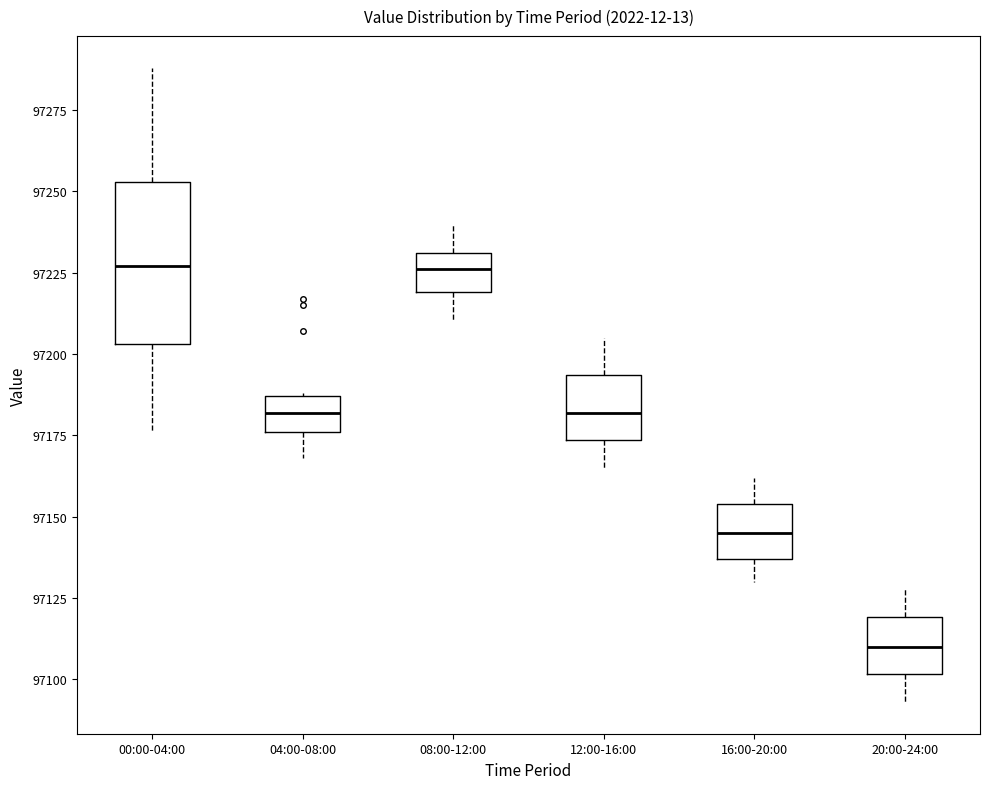

Reading left to right, transcribe this box plot: for each box, give where its median line is, the range the box spans, and where its two whiskers end, as read against the y-axis. The values are not printed on the chart, so give them approximately, as read against the axis.

00:00-04:00: median 97225, box 97205 to 97255, whiskers 97175 to 97290
04:00-08:00: median 97180, box 97175 to 97185, whiskers 97170 to 97190
08:00-12:00: median 97225, box 97220 to 97230, whiskers 97210 to 97240
12:00-16:00: median 97180, box 97175 to 97195, whiskers 97165 to 97205
16:00-20:00: median 97145, box 97135 to 97155, whiskers 97130 to 97160
20:00-24:00: median 97110, box 97100 to 97120, whiskers 97095 to 97130